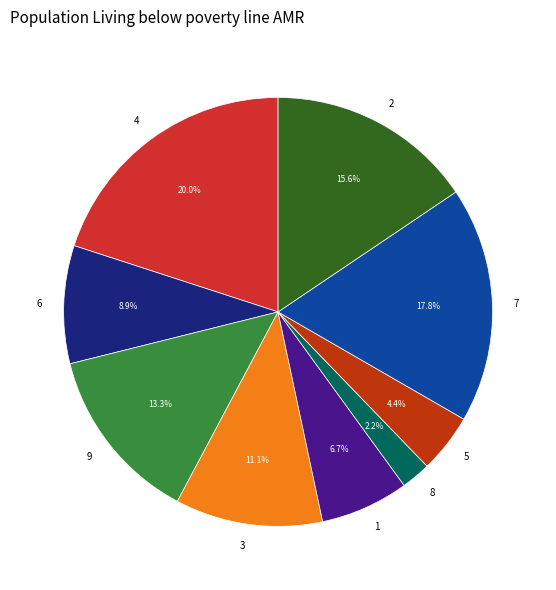

What percentage is the 4 slice, to the nearest percent?

20%